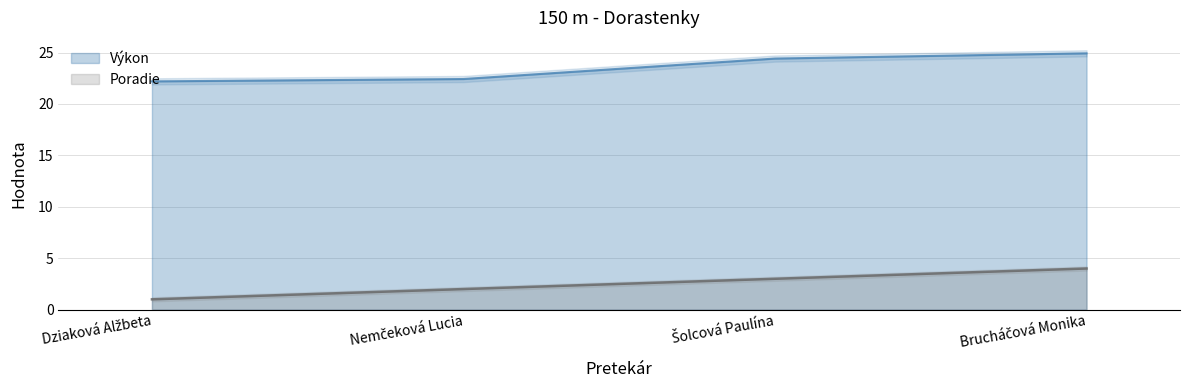

Reading left to right, what are all the values shown in this chart?

Poradie: Dziaková Alžbeta=1.0	Nemčeková Lucia=2.0	Šolcová Paulína=3.0	Brucháčová Monika=4.0
Výkon: Dziaková Alžbeta=22.2	Nemčeková Lucia=22.4	Šolcová Paulína=24.4	Brucháčová Monika=24.9